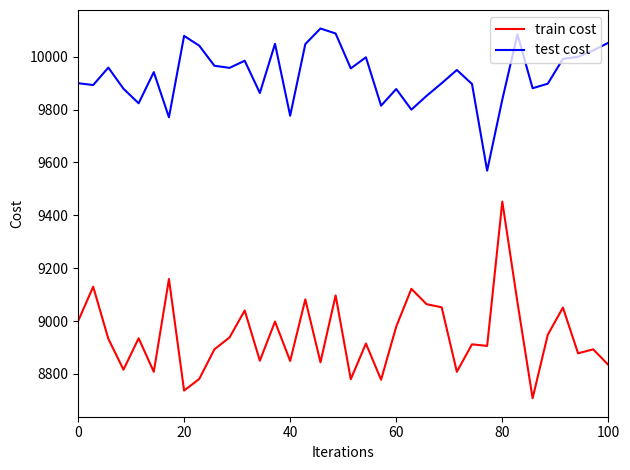

What are all the series names shown in the legend?

train cost, test cost